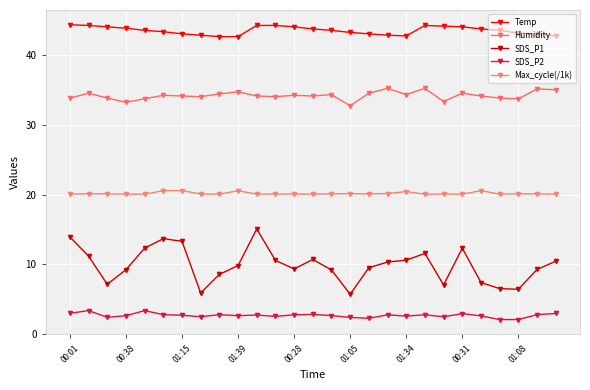

True or false: Temp and Humidity intersect in this chart.

False